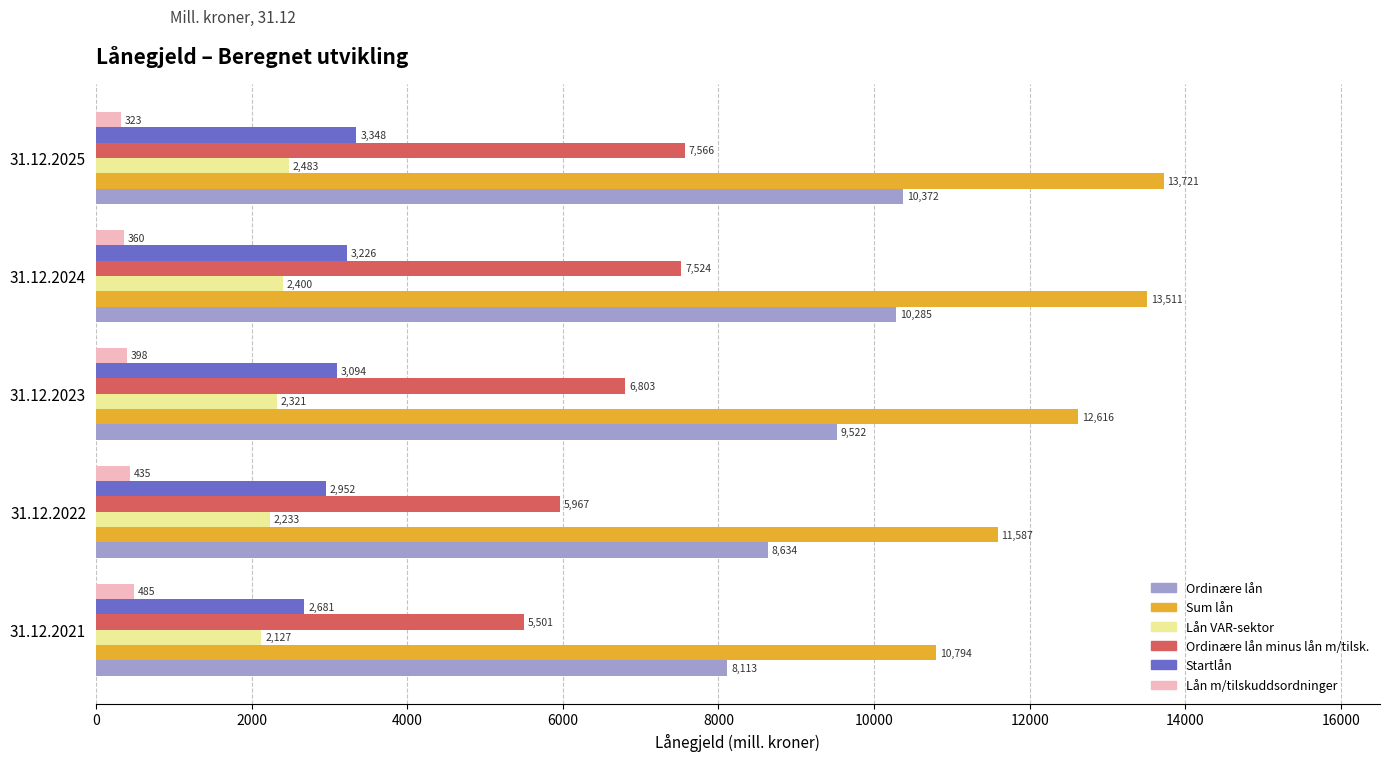

List the labels in order of Ordinære lån value, largest first.

31.12.2025, 31.12.2024, 31.12.2023, 31.12.2022, 31.12.2021